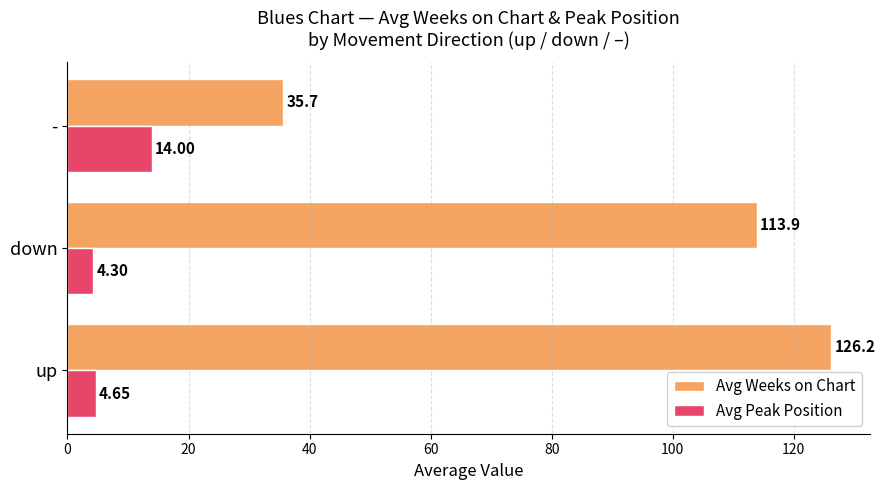

How many values in the Avg Weeks on Chart series exceed 113?

2